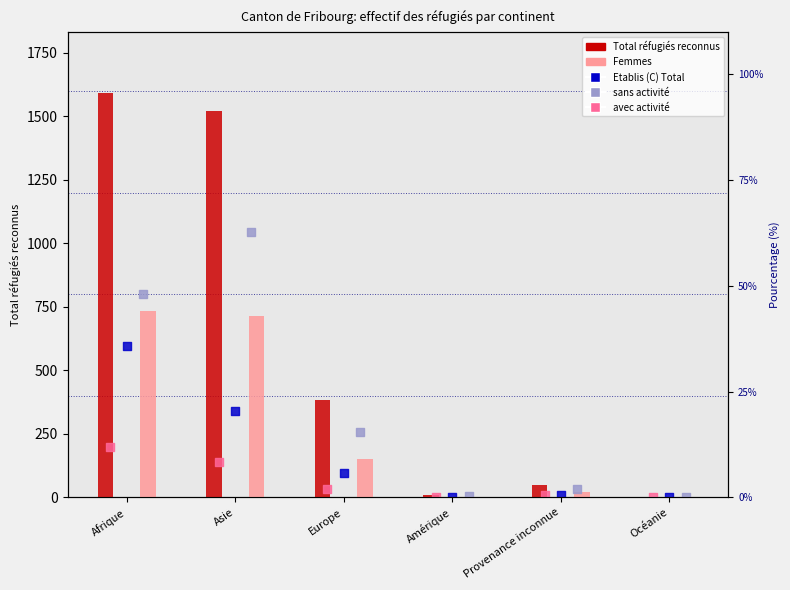

Which series contains the highest Y value?

Total réfugiés reconnus